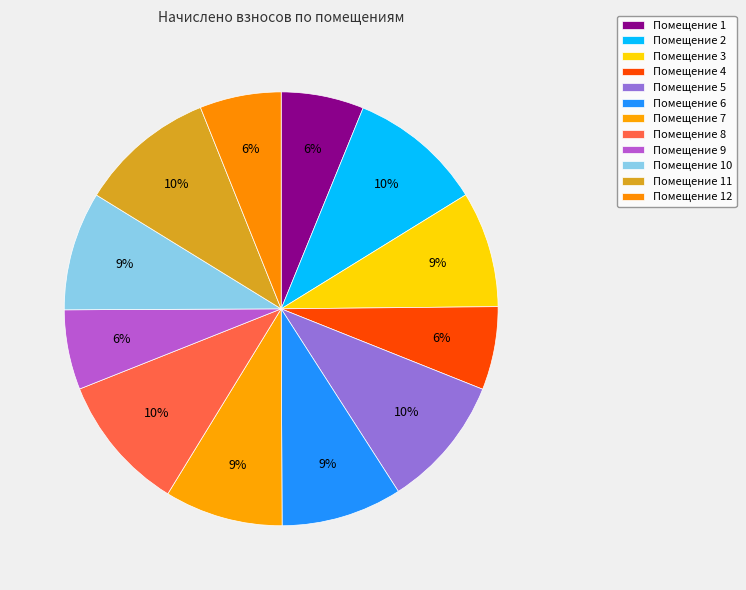

How many segments does this pie chart have?

12